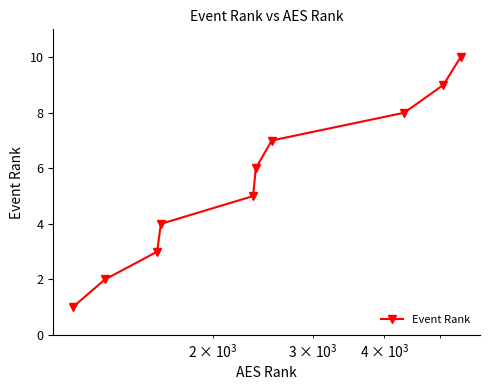

How many categories are shown in the chart?

10